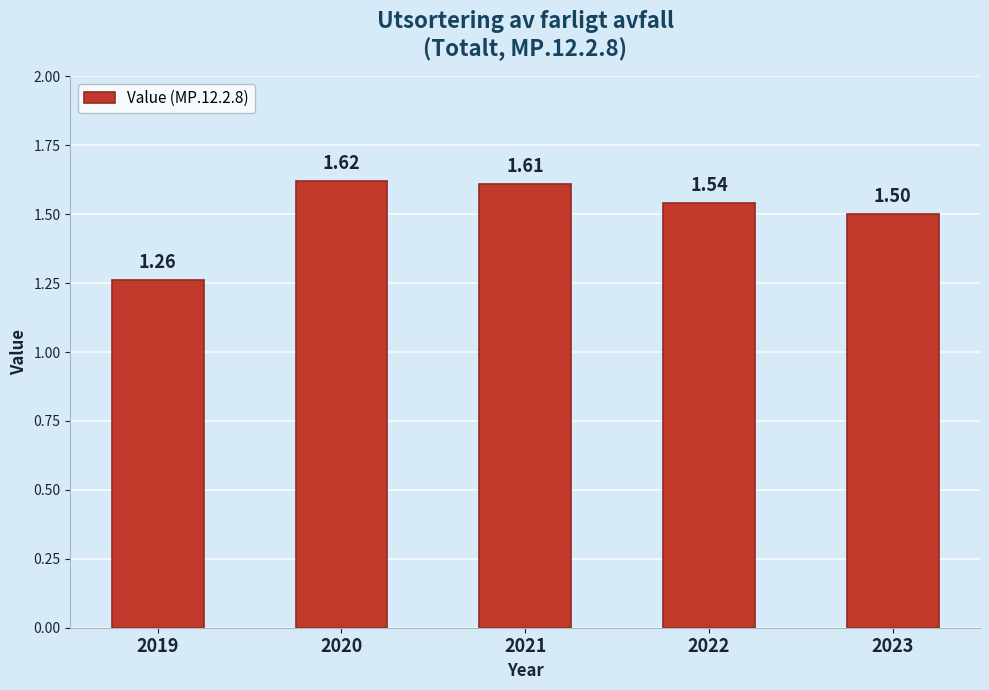

What is the value of the 5th bar from the left?

1.5